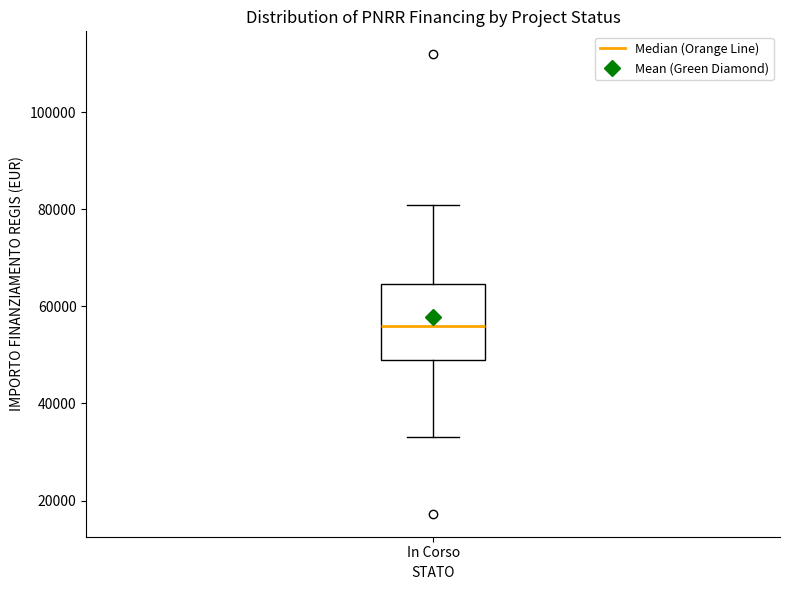

Read this box plot against the y-axis: the position of the median line, the range covered by the box, and the ends of both whiskers. The values are not printed on the chart, so give them approximately, as read against the axis.

median 56000, box 50000 to 64000, whiskers 32000 to 80000